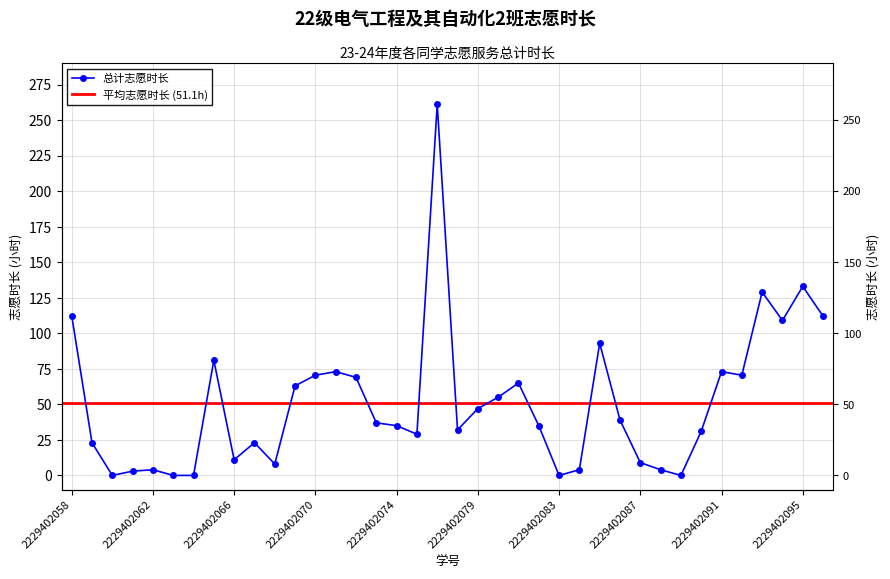

Reading left to right, what are all the values shown in this chart?

112.5	23.0	0.0	3.0	4.0	0.0	0.0	81.0	11.0	23.0	8.0	63.0	70.5	73.0	69.0	37.0	35.0	29.0	261.0	32.0	47.0	55.0	65.0	35.0	0.0	4.0	93.0	39.0	9.0	4.0	0.0	31.0	73.0	70.5	129.0	109.0	133.0	112.0